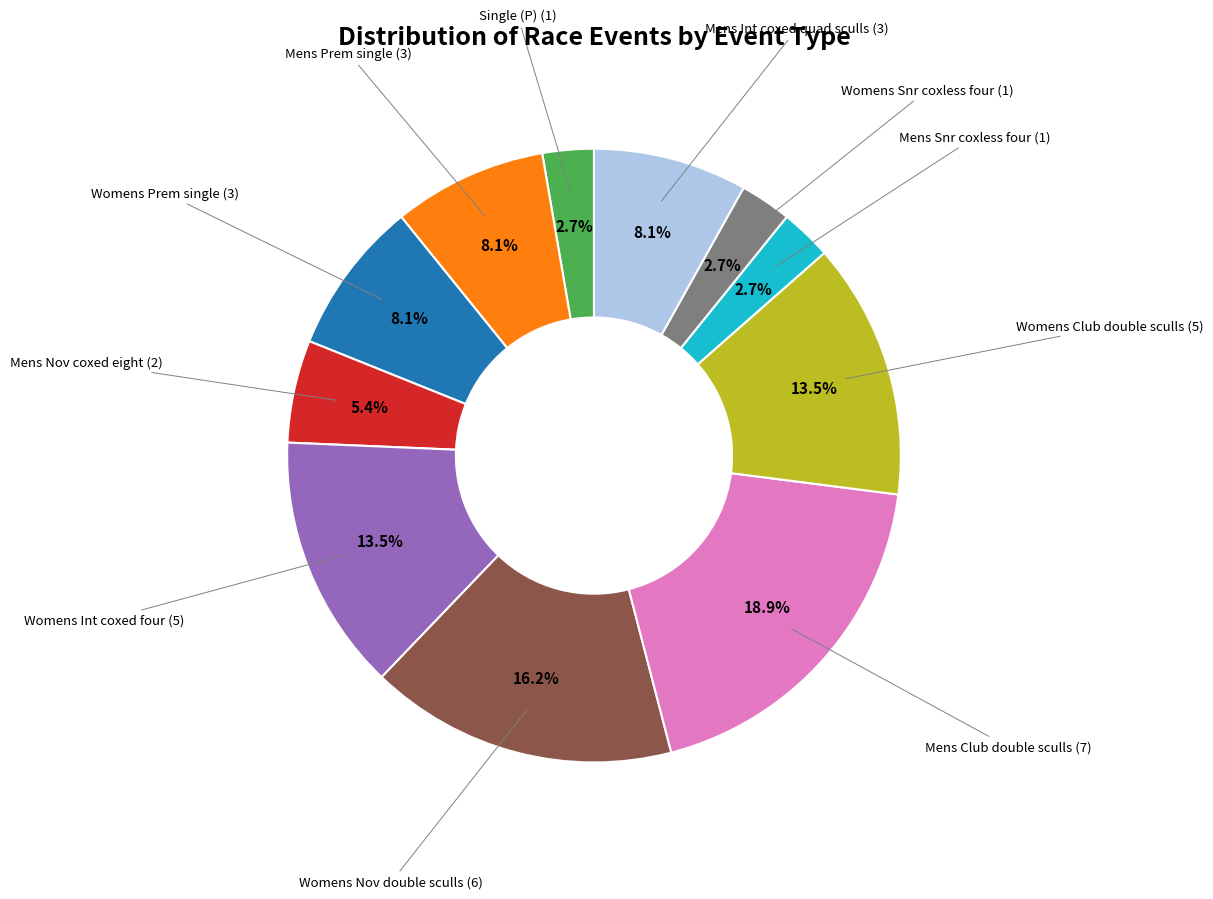

Is there a majority slice in this chart?

No